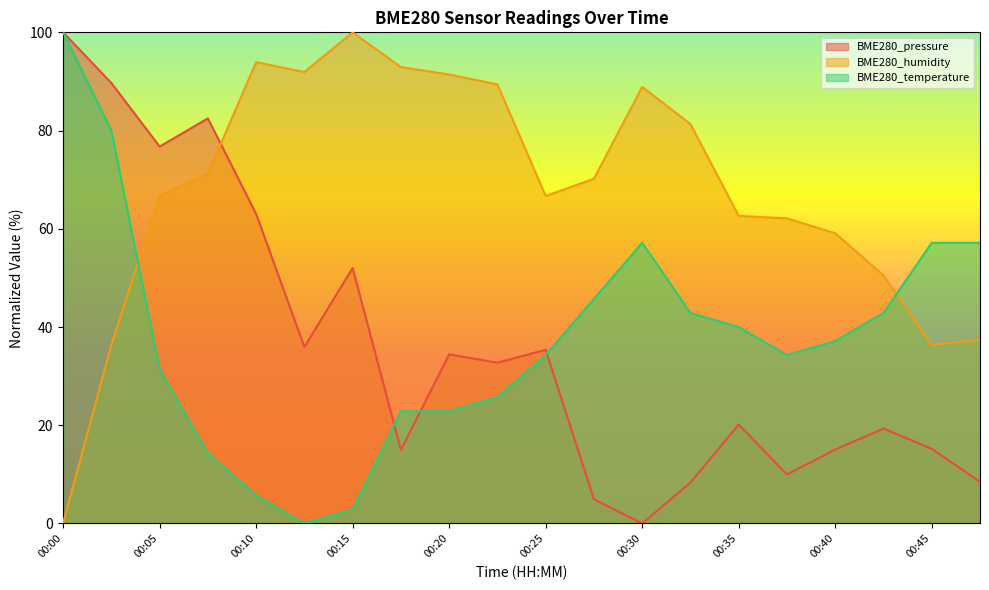

Which has a higher value, 00:30 or 00:25?

00:25